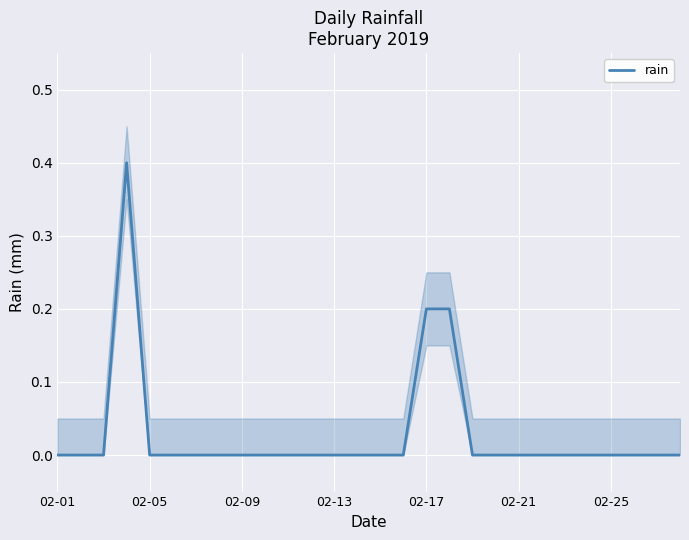

Is this an area chart (filled region under the line)?

No